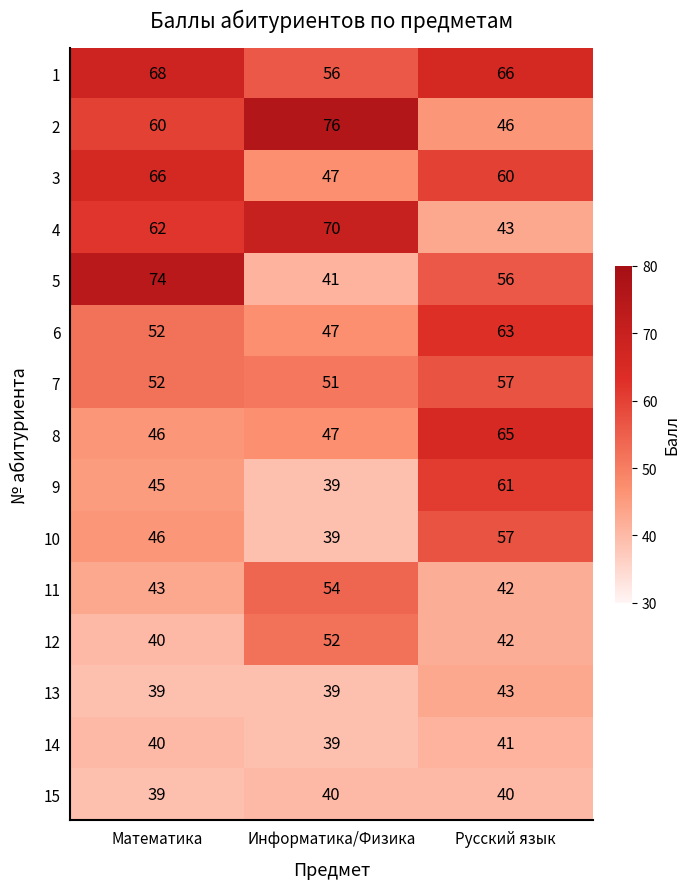

Where does the 12 series first go above 42?

Информатика/Физика